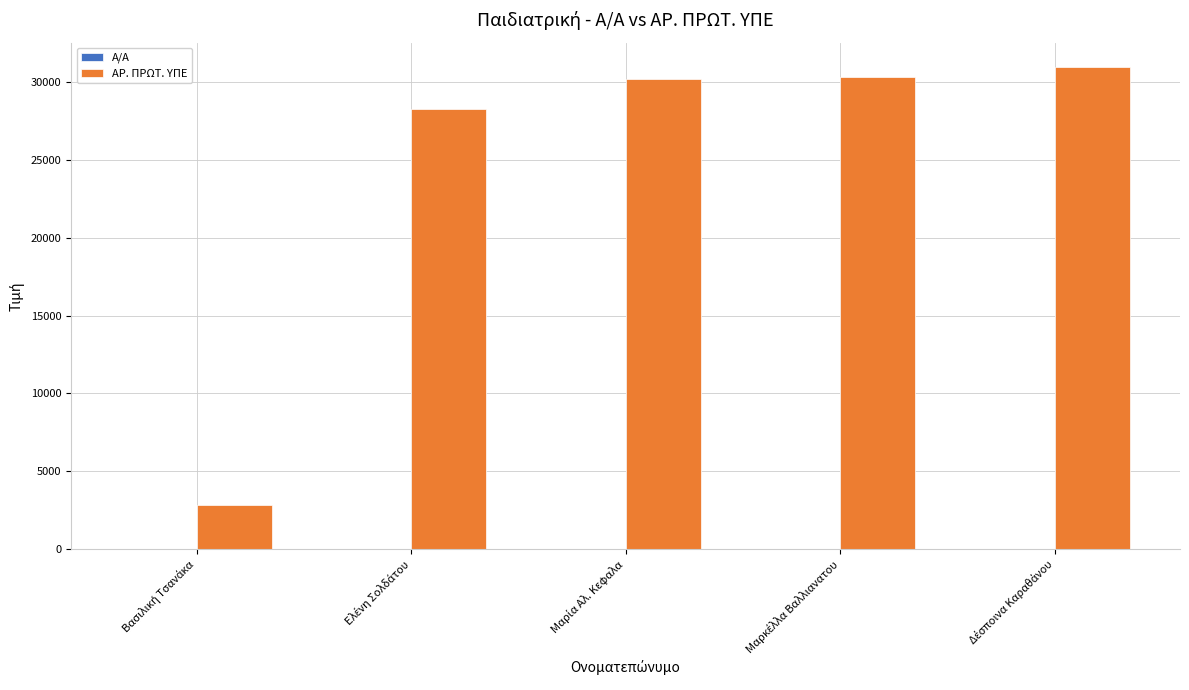

Which series has the largest total across all categories?

ΑΡ. ΠΡΩΤ. ΥΠΕ